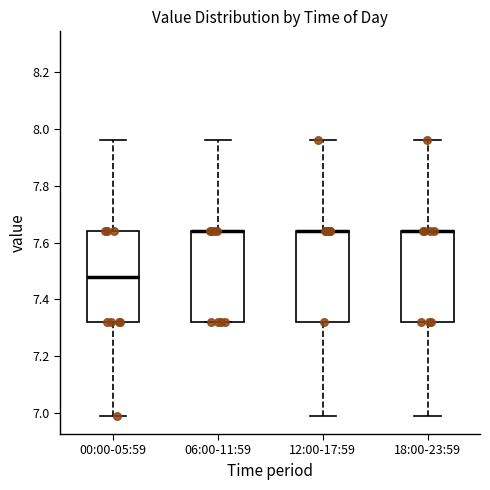

Reading left to right, read every box against the y-axis: the position of its median line, the range the box covers, and the ends of its whiskers. The values are not printed on the chart, so give them approximately, as read against the axis.

00:00-05:59: median 7.48, box 7.32 to 7.64, whiskers 7.00 to 7.96
06:00-11:59: median 7.64 (drawn on the box's upper edge), box 7.32 to 7.64, whiskers 7.32 to 7.96
12:00-17:59: median 7.64 (drawn on the box's upper edge), box 7.32 to 7.64, whiskers 7.00 to 7.96
18:00-23:59: median 7.64 (drawn on the box's upper edge), box 7.32 to 7.64, whiskers 7.00 to 7.96